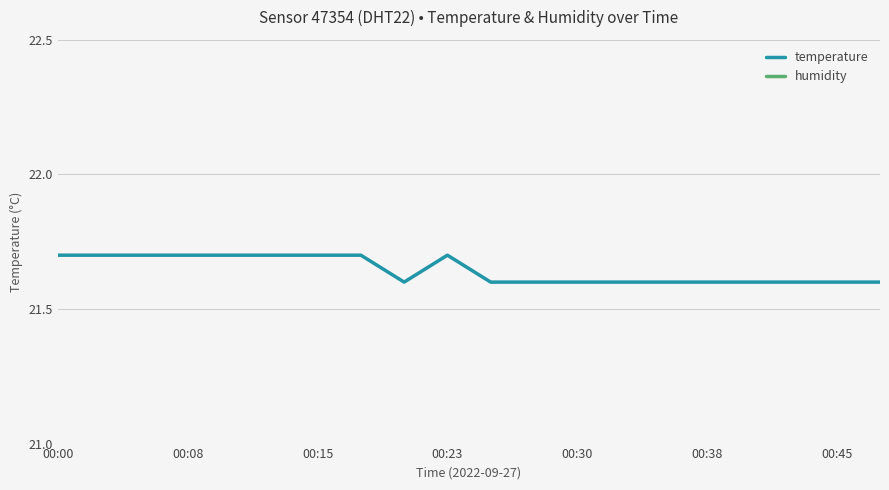

At which label does temperature reach its peak?

00:00